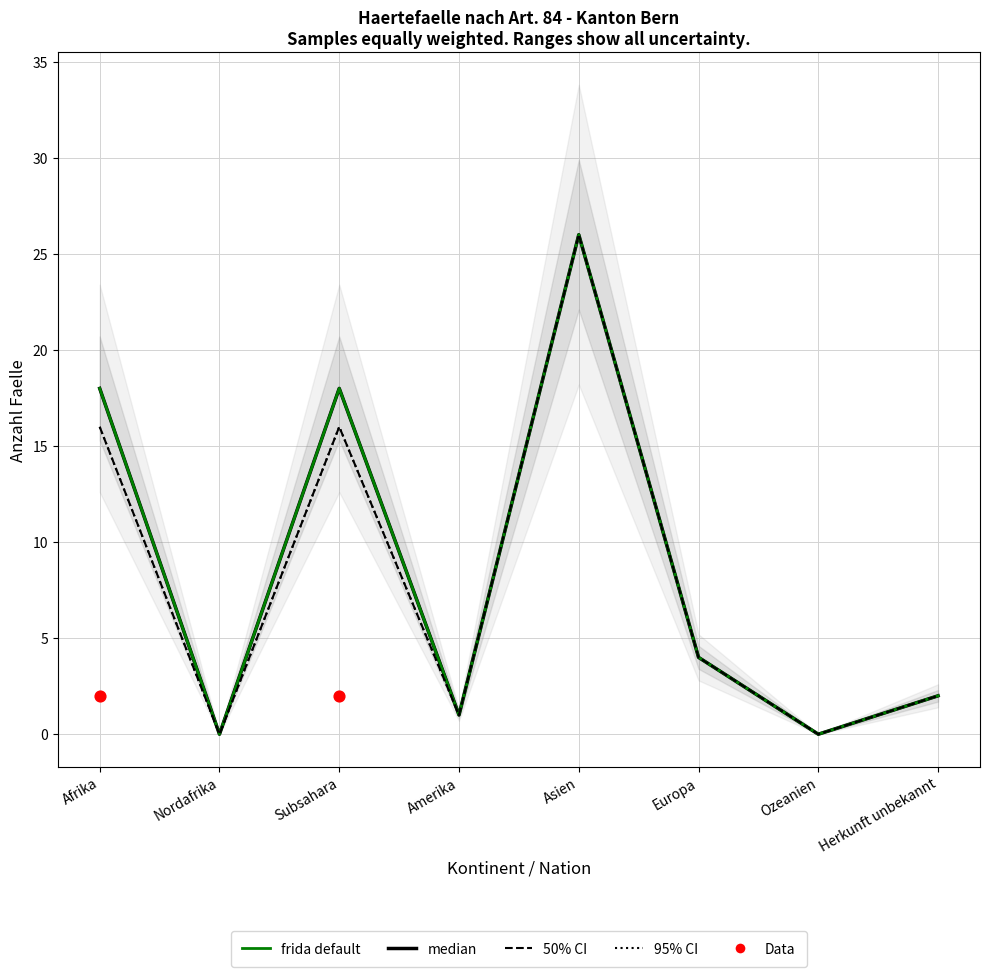

Is the value of Regelungen VA Gutheissungen at Europa greater than the value of Total Gesuchseingaenge at Ozeanien?

Yes